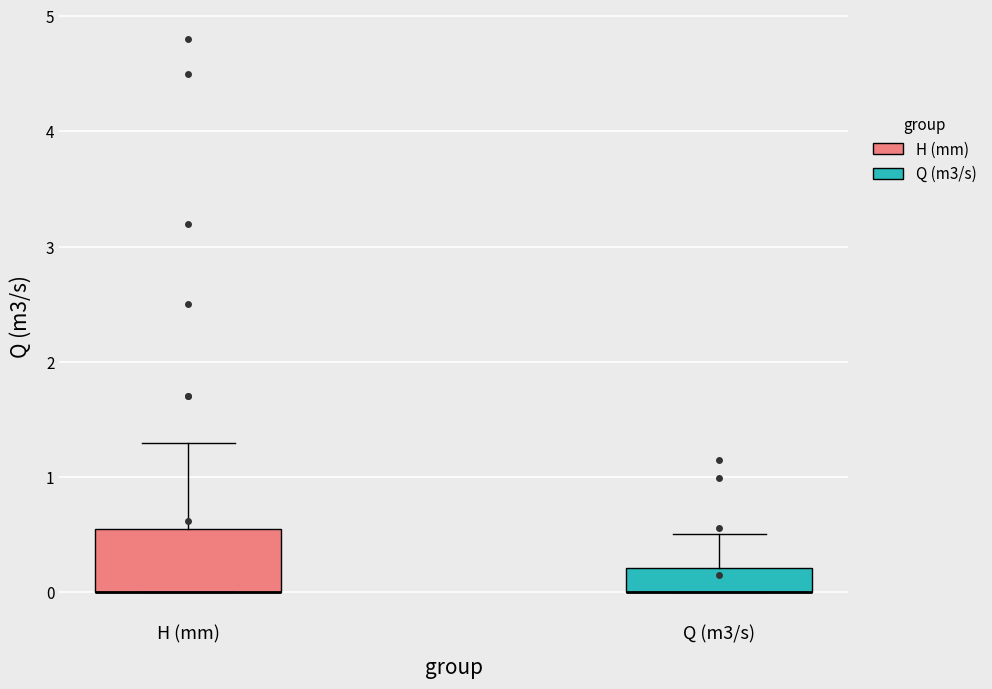

Reading left to right, read every box against the y-axis: the position of its median line, the range the box covers, and the ends of its whiskers. The values are not printed on the chart, so give them approximately, as read against the axis.

H (mm): median 0.0 (drawn on the box's lower edge), box 0.0 to 0.6, whiskers 0.0 to 1.3
Q (m3/s): median 0.0 (drawn on the box's lower edge), box 0.0 to 0.2, whiskers 0.0 to 0.5